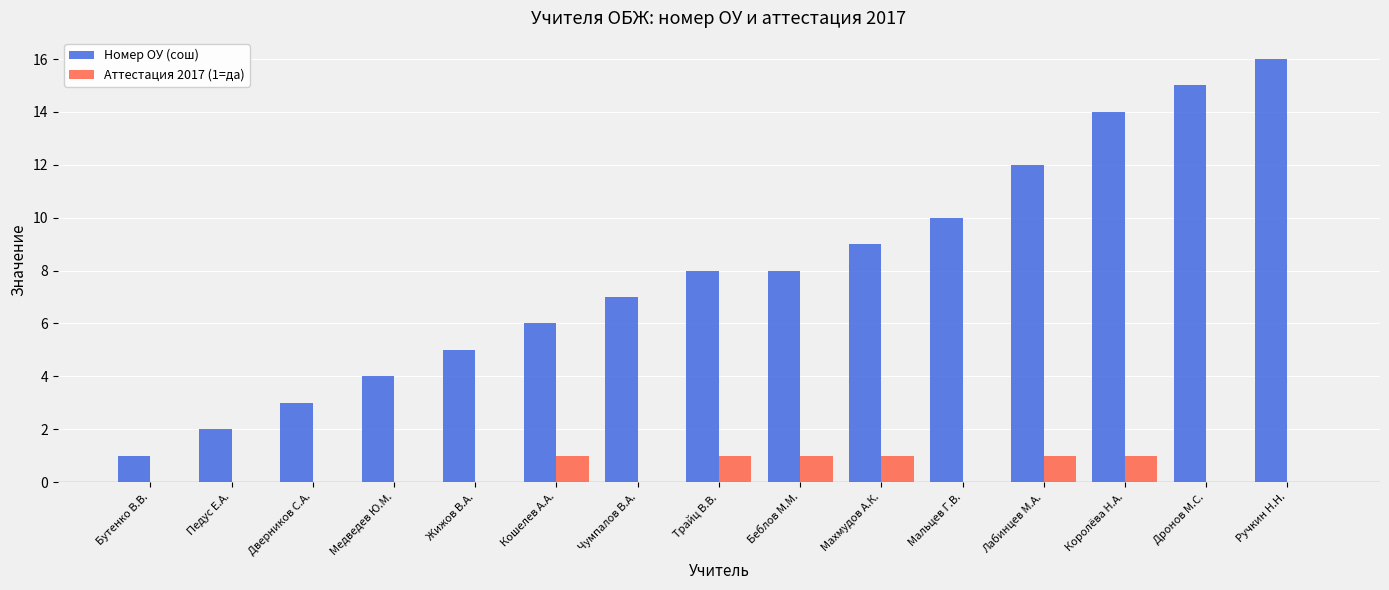

At which category is the sum across all series the highest?

Ручкин Н.Н.